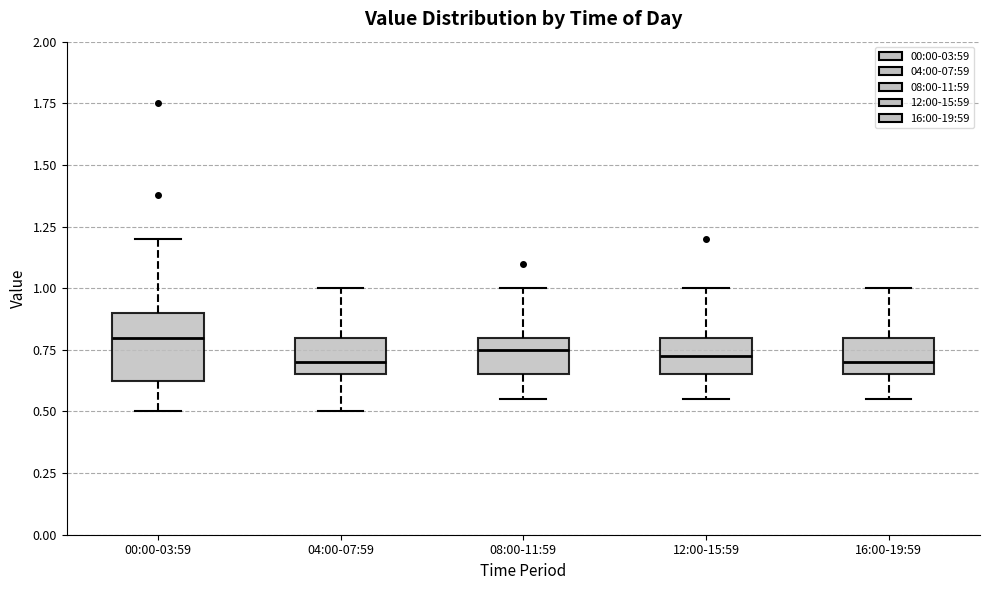

Where is the upper edge of the box for 08:00-11:59 on the y-axis? The values are not printed on the chart, so give them approximately, as read against the axis.

0.80